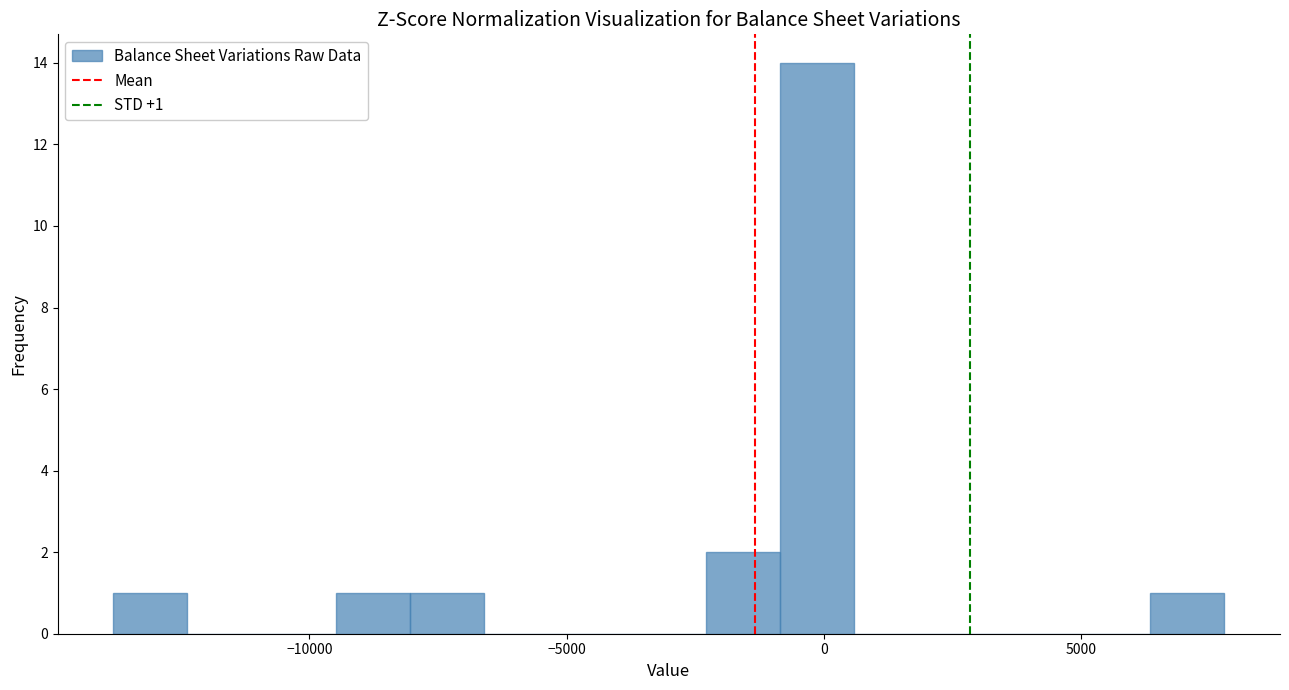

Read against the x-axis, roughly where is the centre of the tallest bar?

0